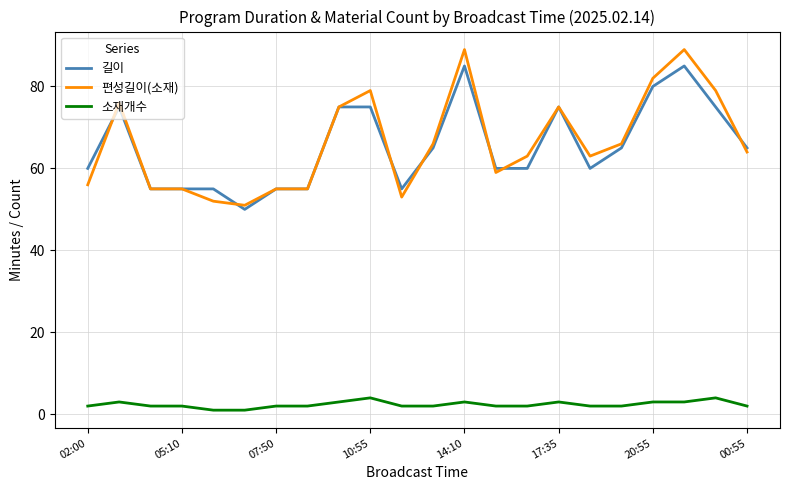

Which series has the largest range (max minus min)?

편성길이(소재)